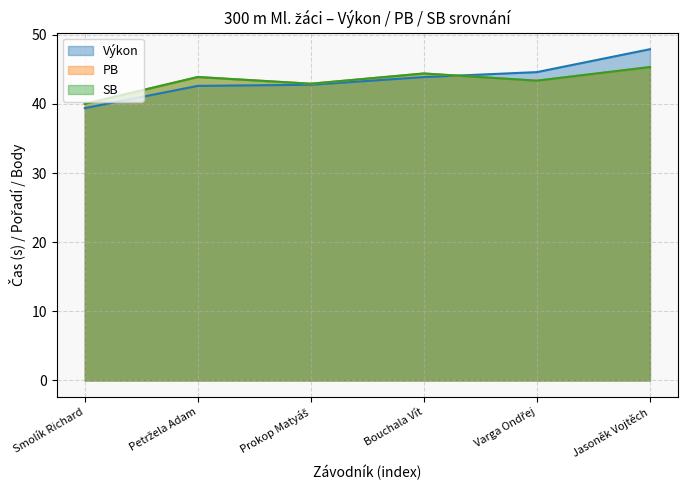

What is the difference between the highest and lowest values at Jasoněk Vojtěch?

2.6